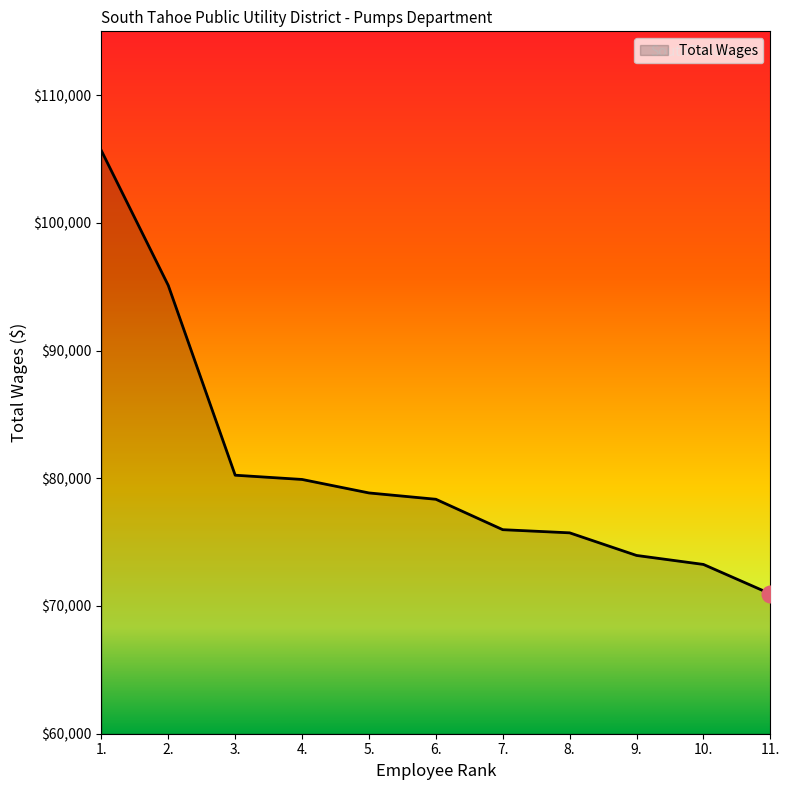

What position from the left is 6.?

6